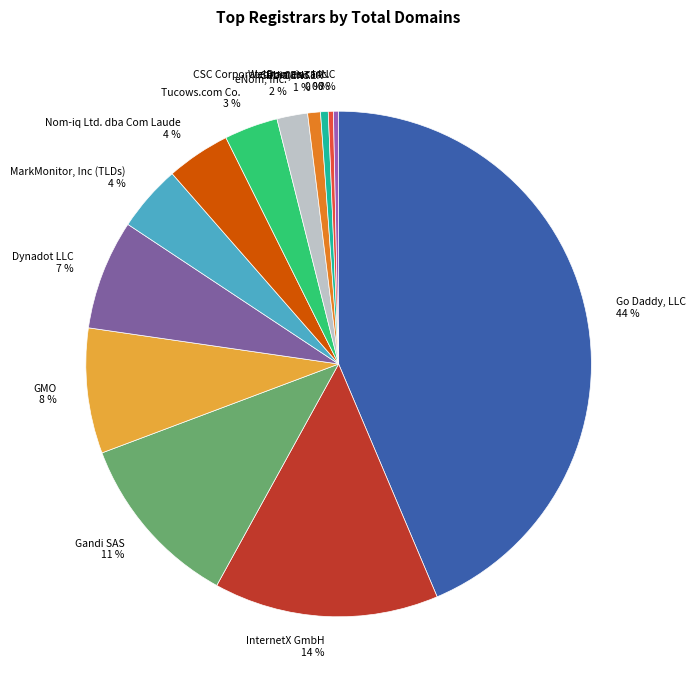

Does any single category account for the majority?

No